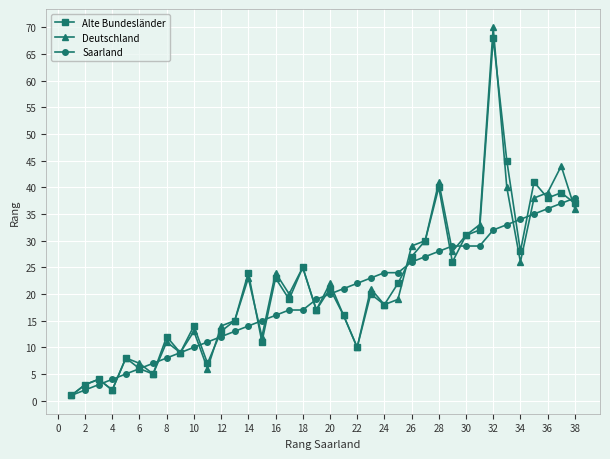

True or false: Deutschland has more than 0 interior local peaks.

True